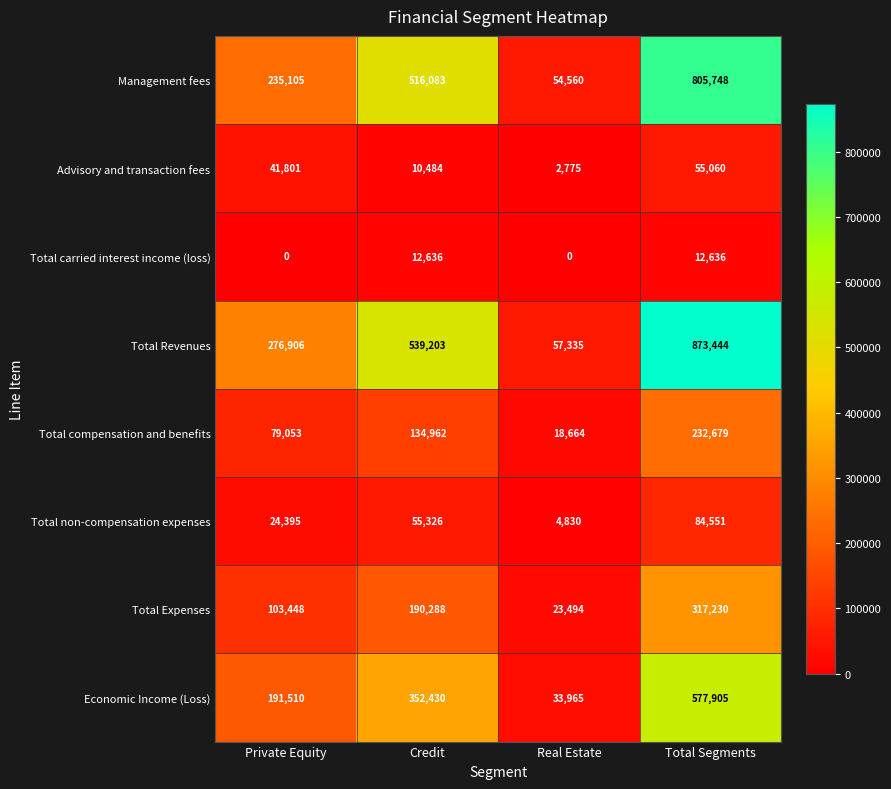

Count the Total Revenues values in the range 276906 to 873444.

3